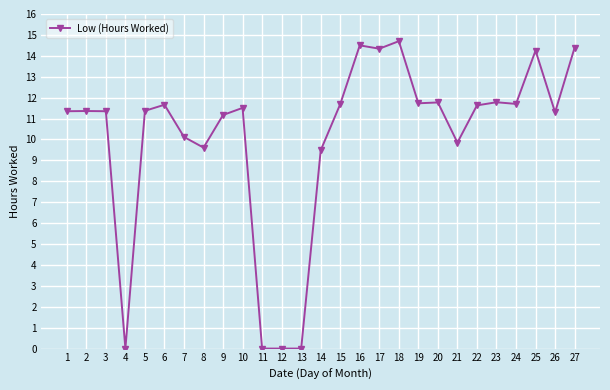

The chart shows a value of 9.6 at 8. True or false?

True